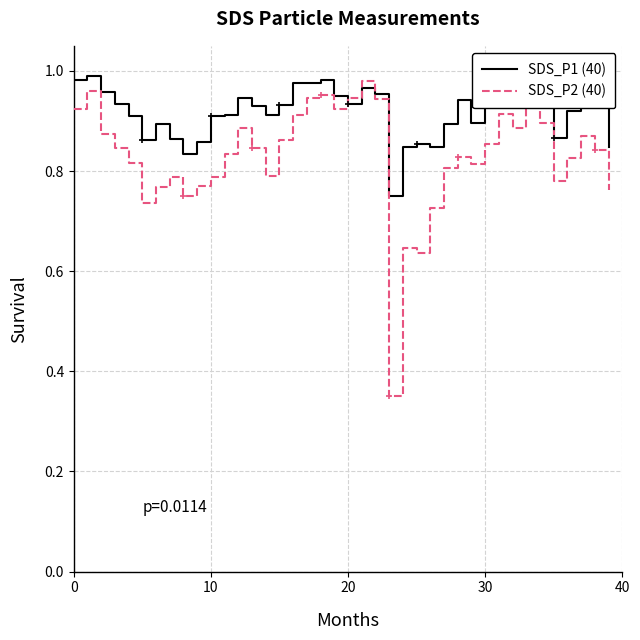

Reading left to right, extract all data points from this chart.

SDS_P1 (40): 1.0	1.0	1.0	0.9	0.9	0.9	0.9	0.9	0.8	0.9	0.9	0.9	0.9	0.9	0.9	0.9	1.0	1.0	1.0	1.0	0.9	1.0	1.0	0.8	0.8	0.9	0.8	0.9	0.9	0.9	0.9	1.0	0.9	1.0	1.0	0.9	0.9	0.9	0.9	0.8
SDS_P2 (40): 0.9	1.0	0.9	0.8	0.8	0.7	0.8	0.8	0.7	0.8	0.8	0.8	0.9	0.8	0.8	0.9	0.9	0.9	1.0	0.9	0.9	1.0	0.9	0.3	0.6	0.6	0.7	0.8	0.8	0.8	0.9	0.9	0.9	1.0	0.9	0.8	0.8	0.9	0.8	0.8